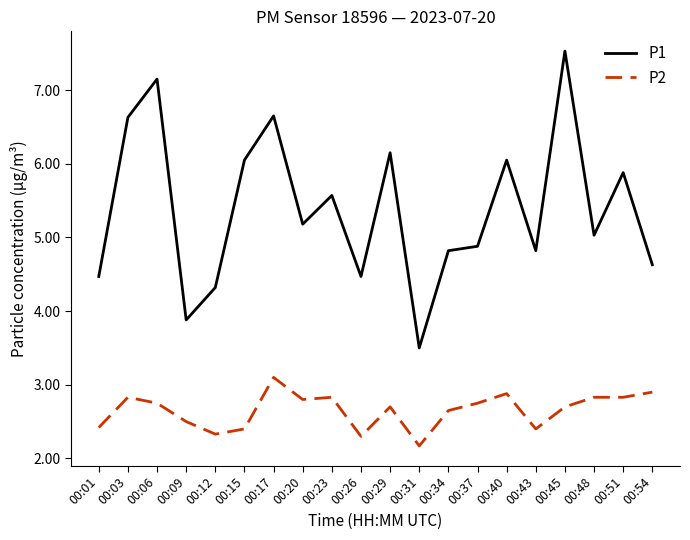

How many values in the P1 series are below 5?

9